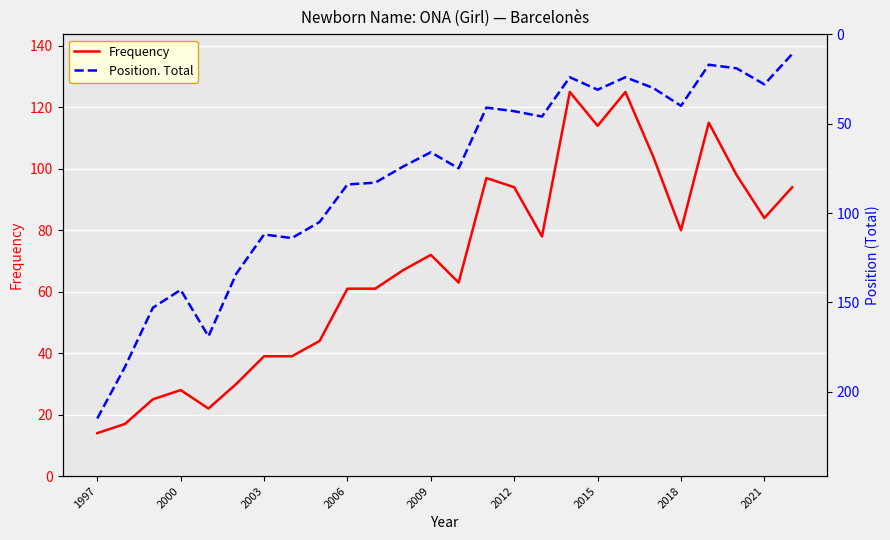

Is it true that Frequency equals 94 at 2012?

True